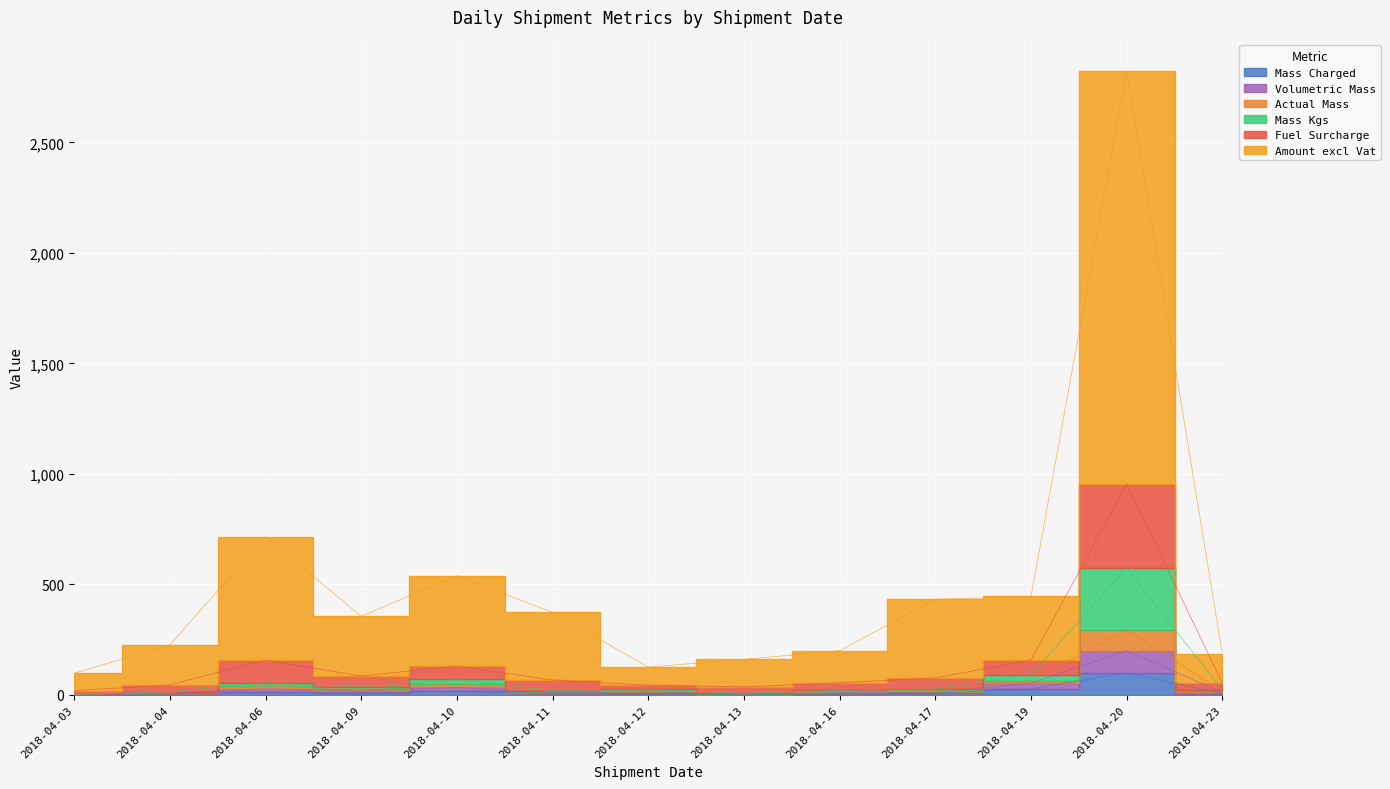

What is the maximum value for Volumetric Mass?

200.7